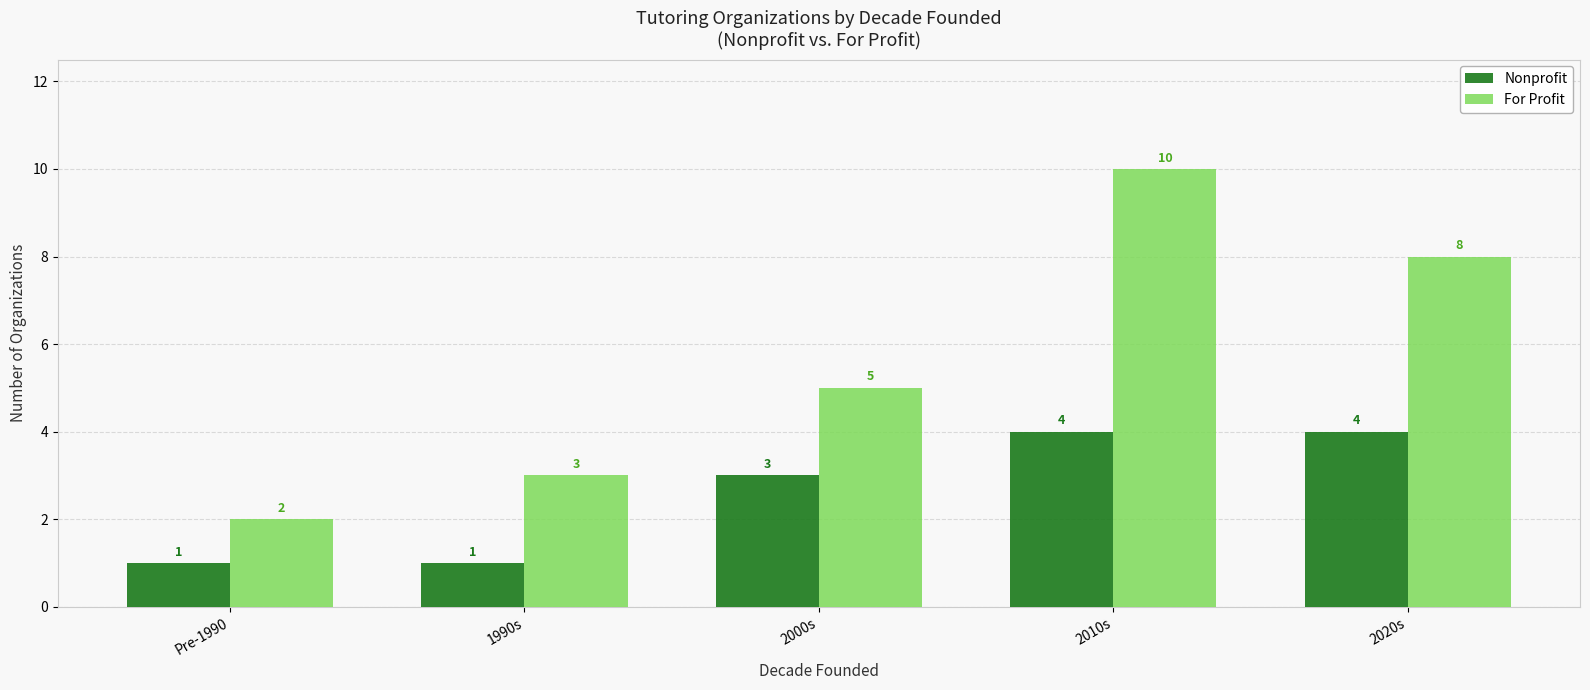

What is the total value across all series at 2010s?

14